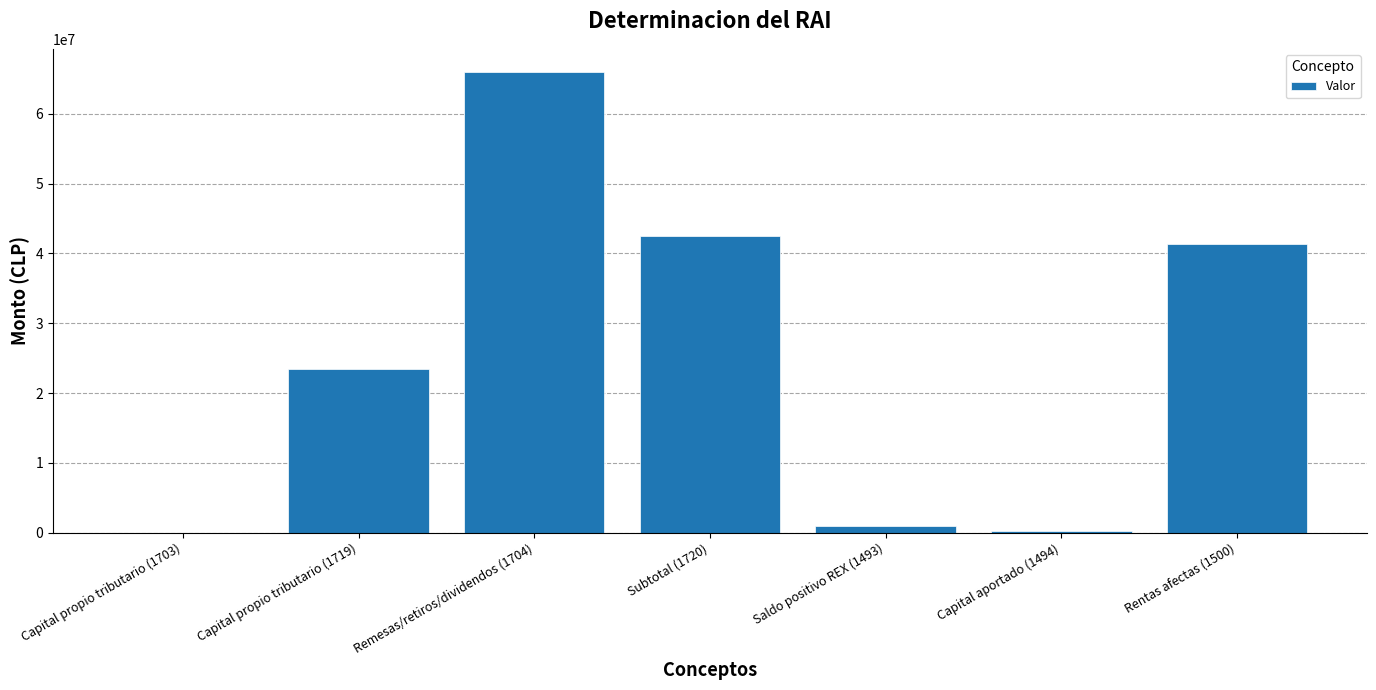

Does the chart contain stacked bars?

No